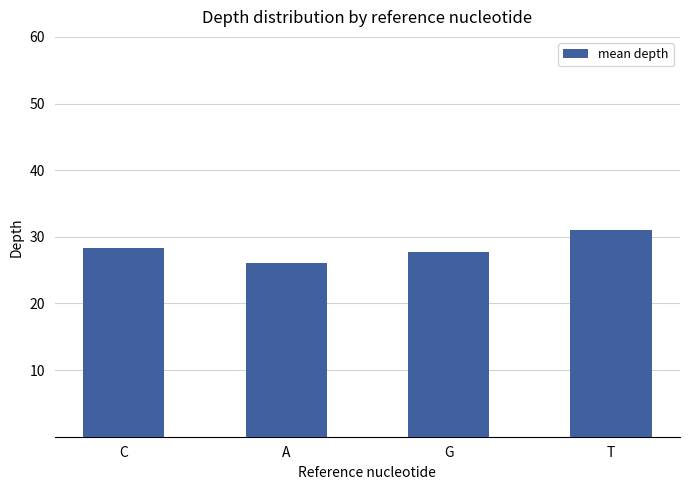

Approximately how many times larger is the value at C compared to T?

0.9